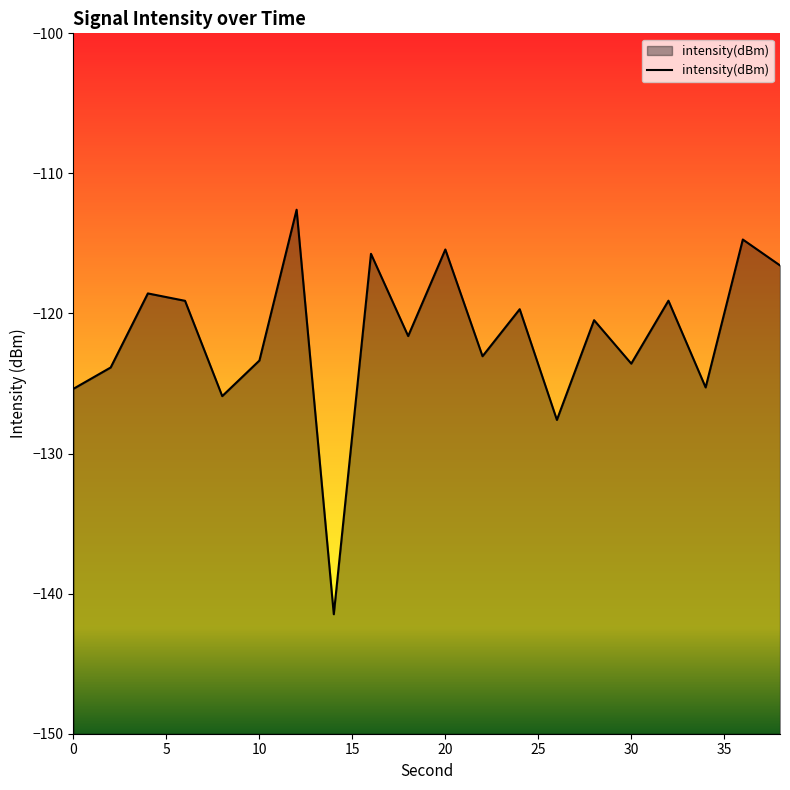

What is the minimum value shown in the chart?

-141.5